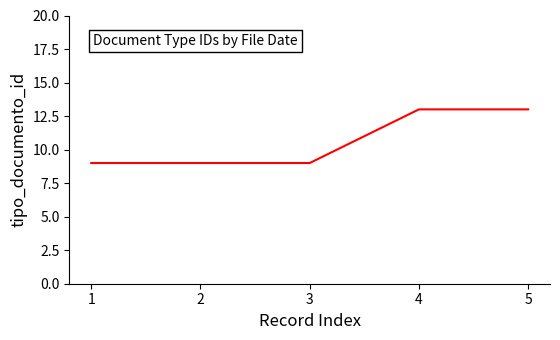

The value at 1 is 14. True or false?

False